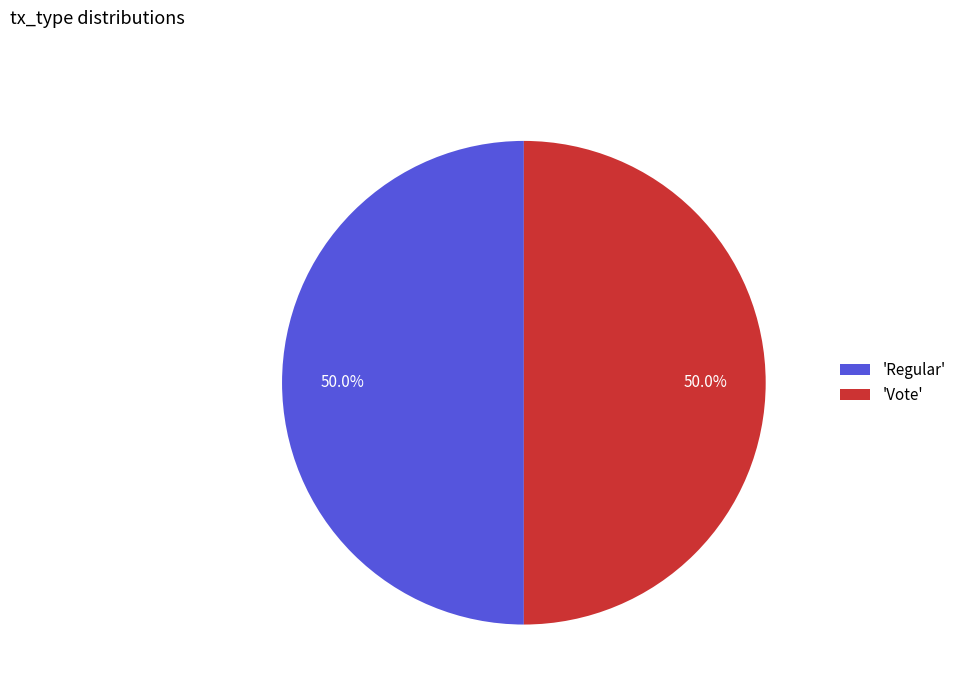

What is the ratio of the value at 'Regular' to the value at 'Vote'?

1.0